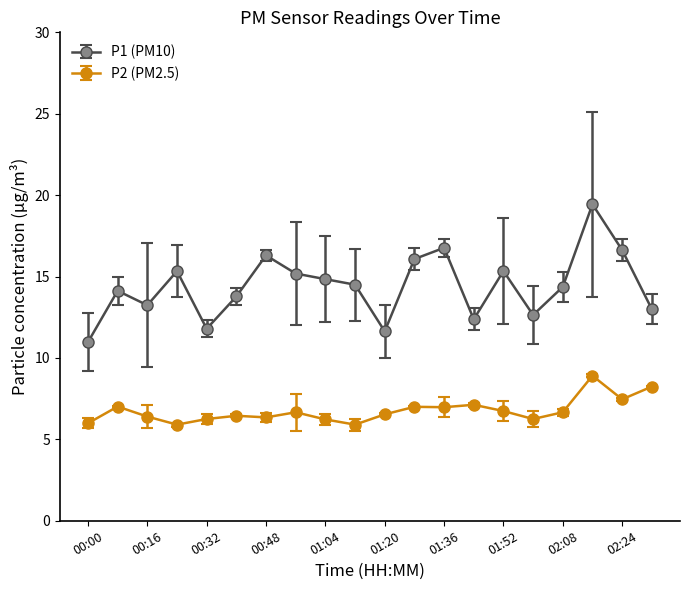

List the series in order of their peak value, lowest first.

P2 (PM2.5), P1 (PM10)